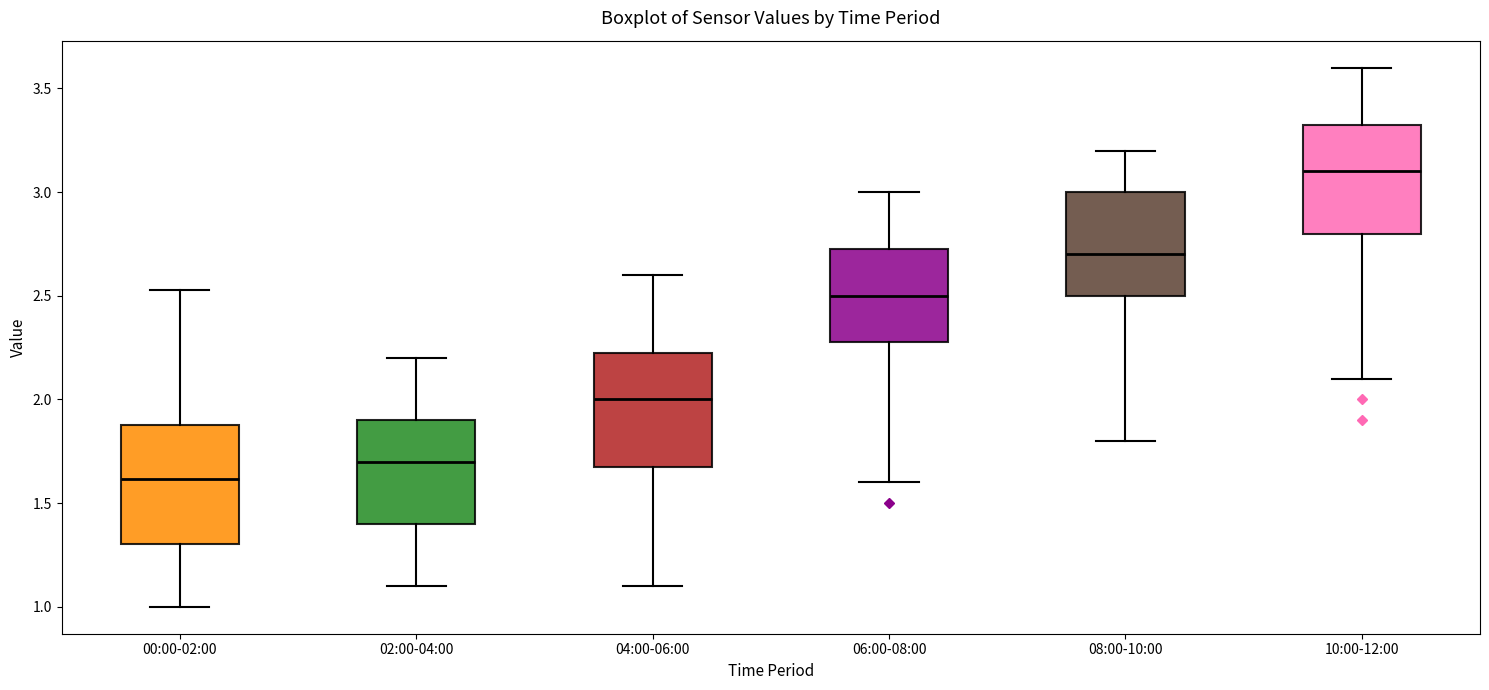

Reading left to right, read every box against the y-axis: the position of its median line, the range the box covers, and the ends of its whiskers. The values are not printed on the chart, so give them approximately, as read against the axis.

00:00-02:00: median 1.60, box 1.30 to 1.90, whiskers 1.00 to 2.55
02:00-04:00: median 1.70, box 1.40 to 1.90, whiskers 1.10 to 2.20
04:00-06:00: median 2.00, box 1.70 to 2.25, whiskers 1.10 to 2.60
06:00-08:00: median 2.50, box 2.30 to 2.75, whiskers 1.60 to 3.00
08:00-10:00: median 2.70, box 2.50 to 3.00, whiskers 1.80 to 3.20
10:00-12:00: median 3.10, box 2.80 to 3.35, whiskers 2.10 to 3.60